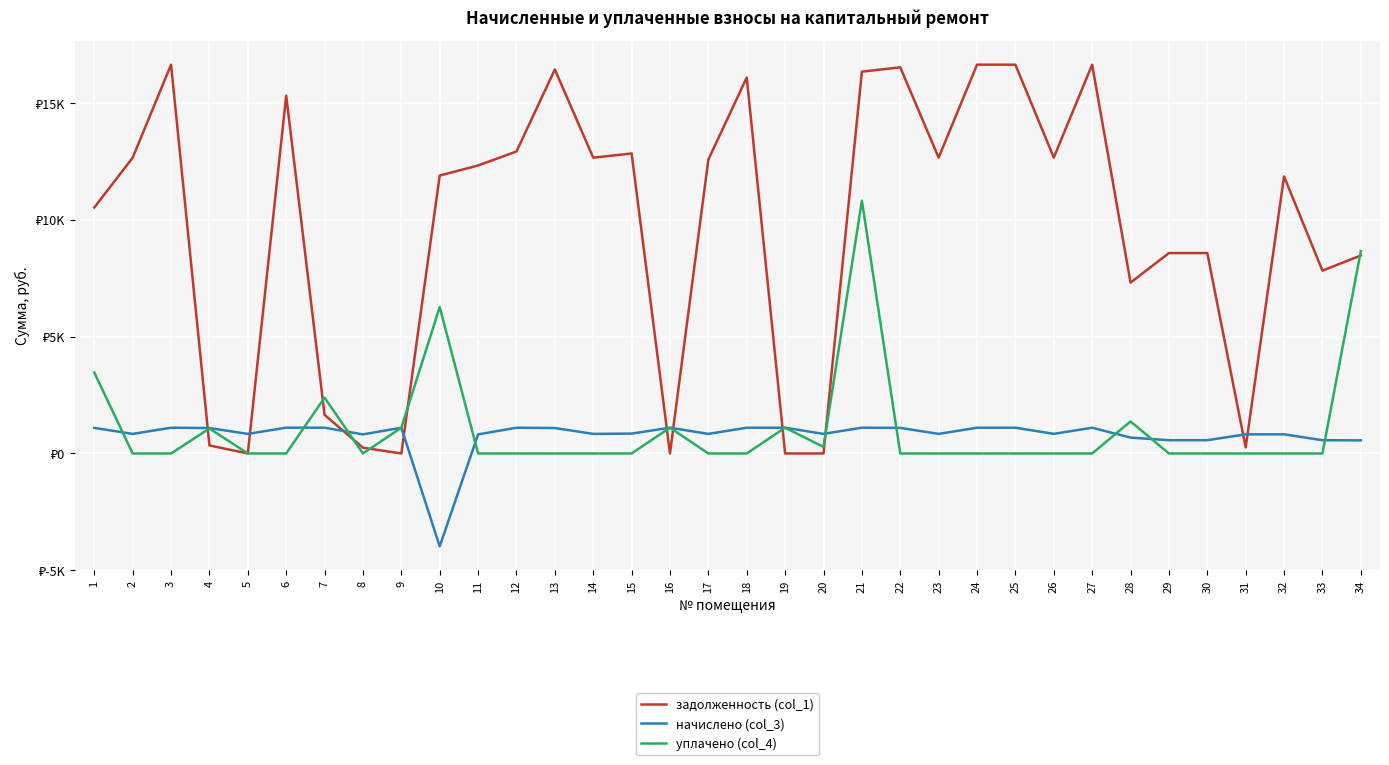

After their last crossing, which series has the higher values: уплачено (col_4) or начислено (col_3)?

уплачено (col_4)